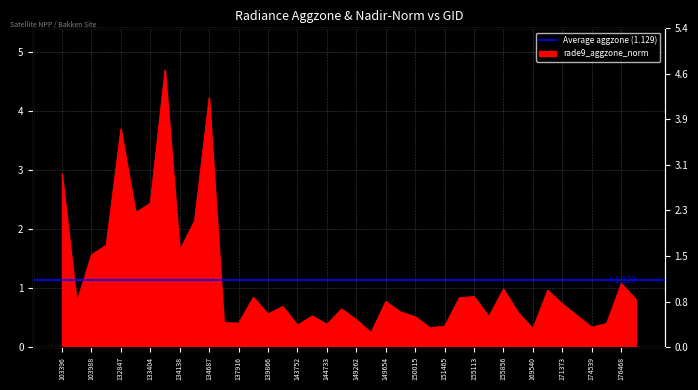

What is the change in value from 149262 to 174539?

-0.1